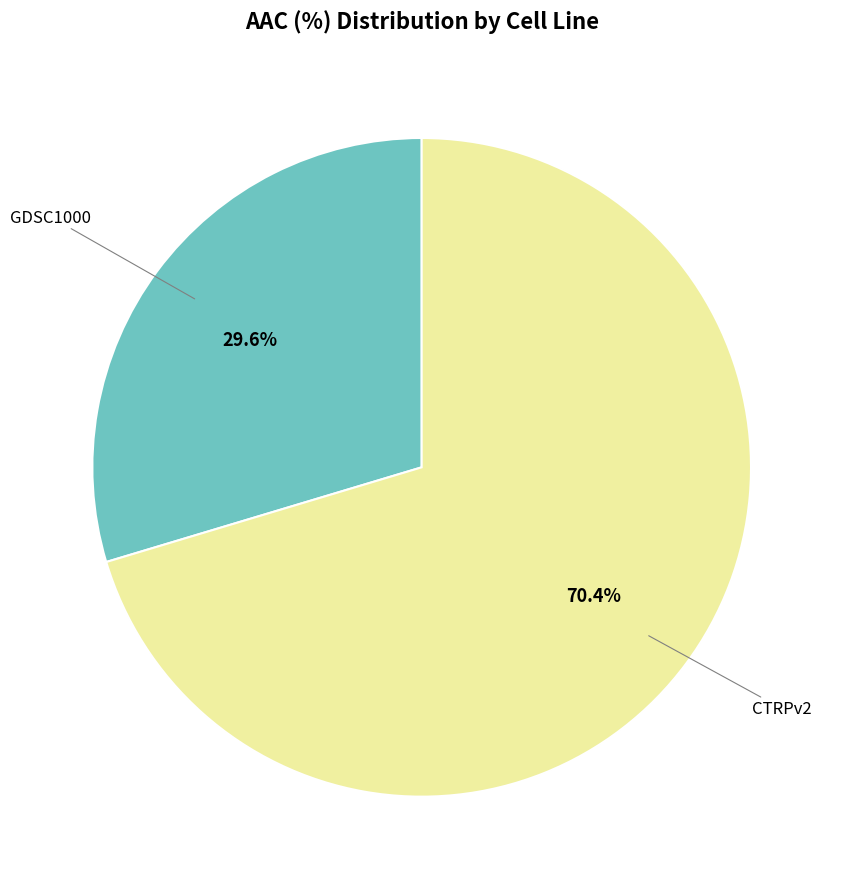

Combined, do GDSC1000 and CTRPv2 account for over 50%?

Yes